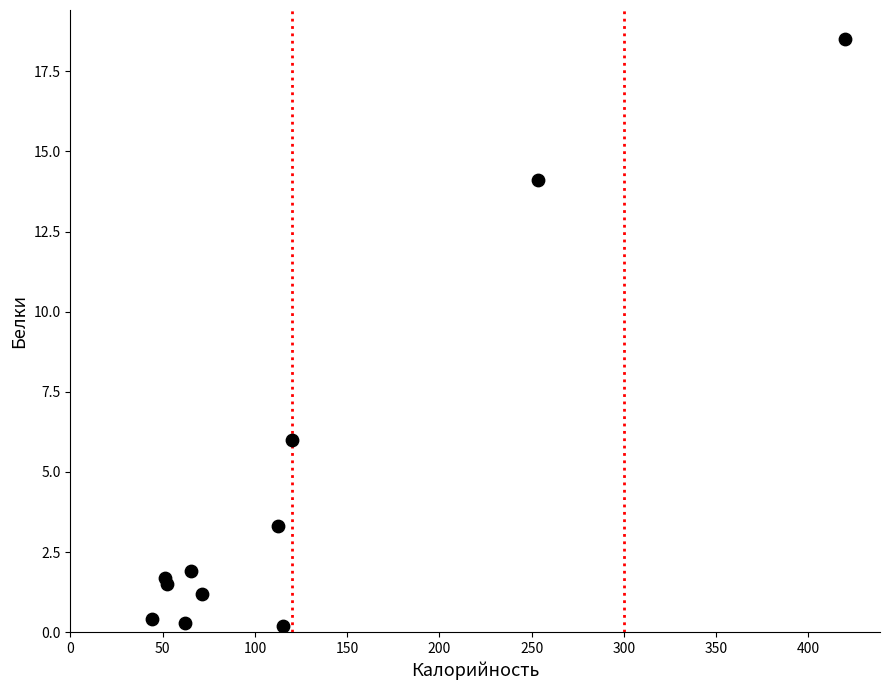

What Y value in the scatter plot is closest to 9?

6.0